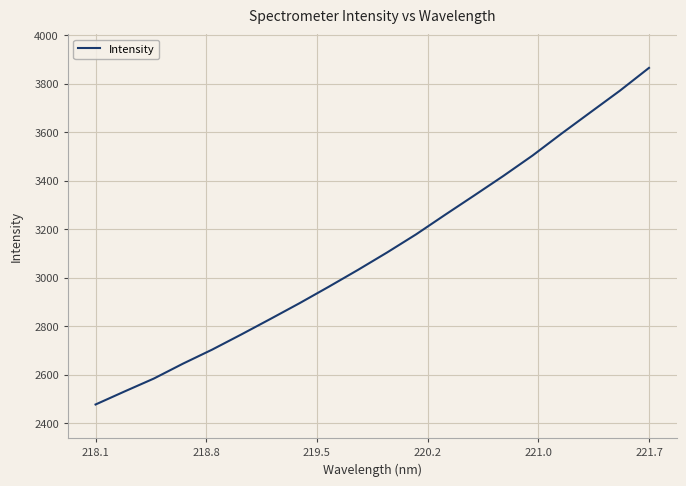

What is the smallest value displayed?

2476.4